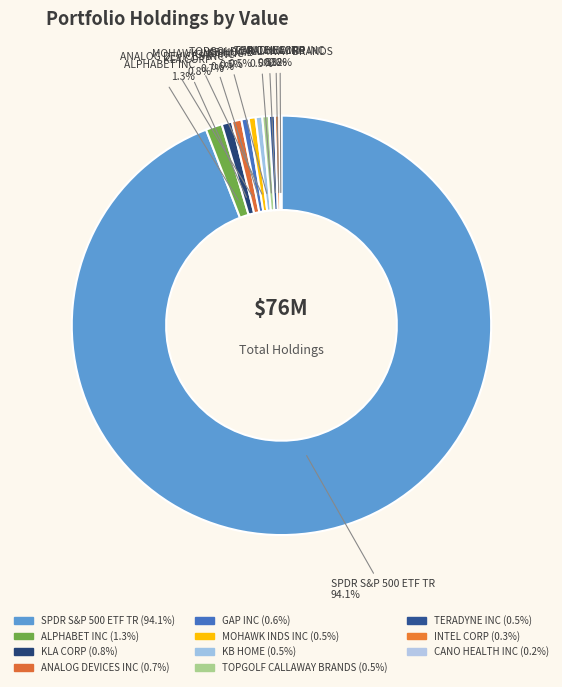

Which category has the biggest portion of the pie?

SPDR S&P 500 ETF TR